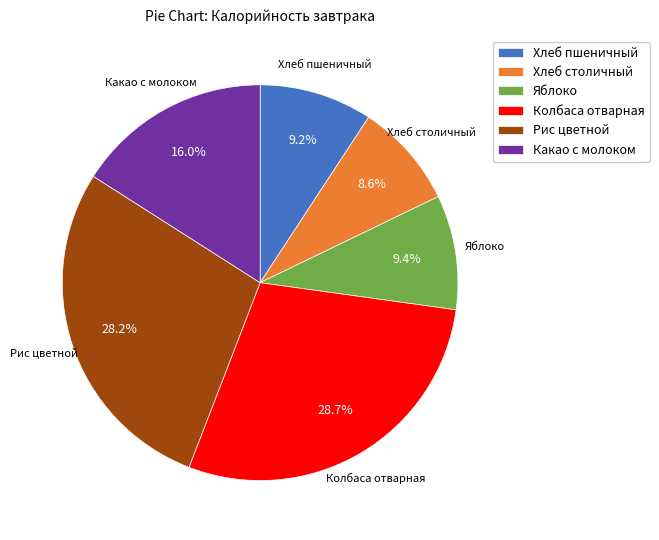

Is the sum of Яблоко and Рис цветной greater than half?

No